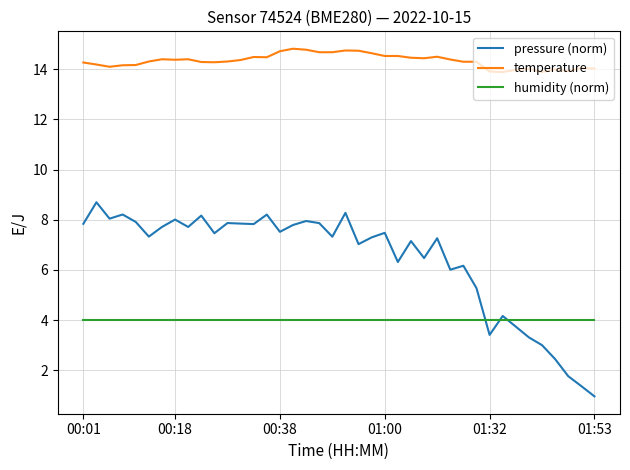

How many intersections are there between pressure (norm) and humidity (norm)?

3